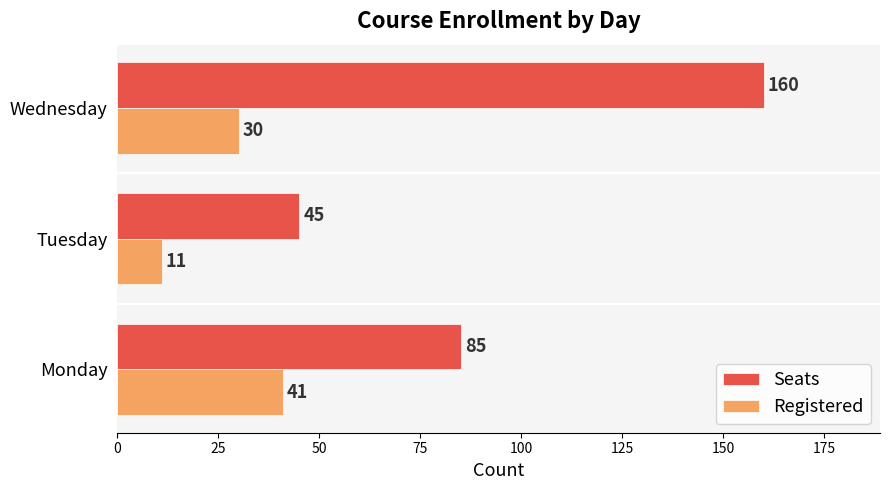

At how many categories does at least one series exceed 133?

1